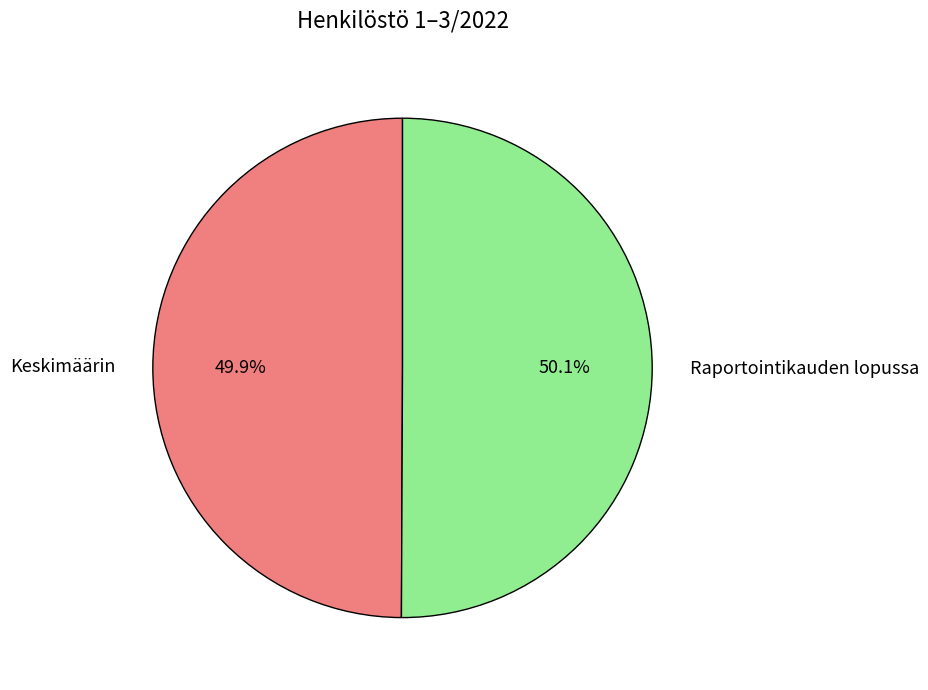

What is the ratio of the value at Keskimäärin to the value at Raportointikauden lopussa?

1.0